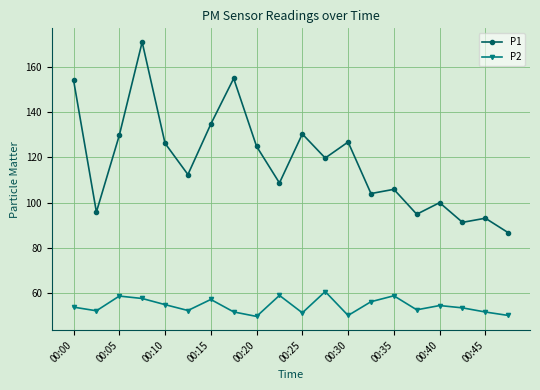

What is the sum of all P1 values?

2365.5